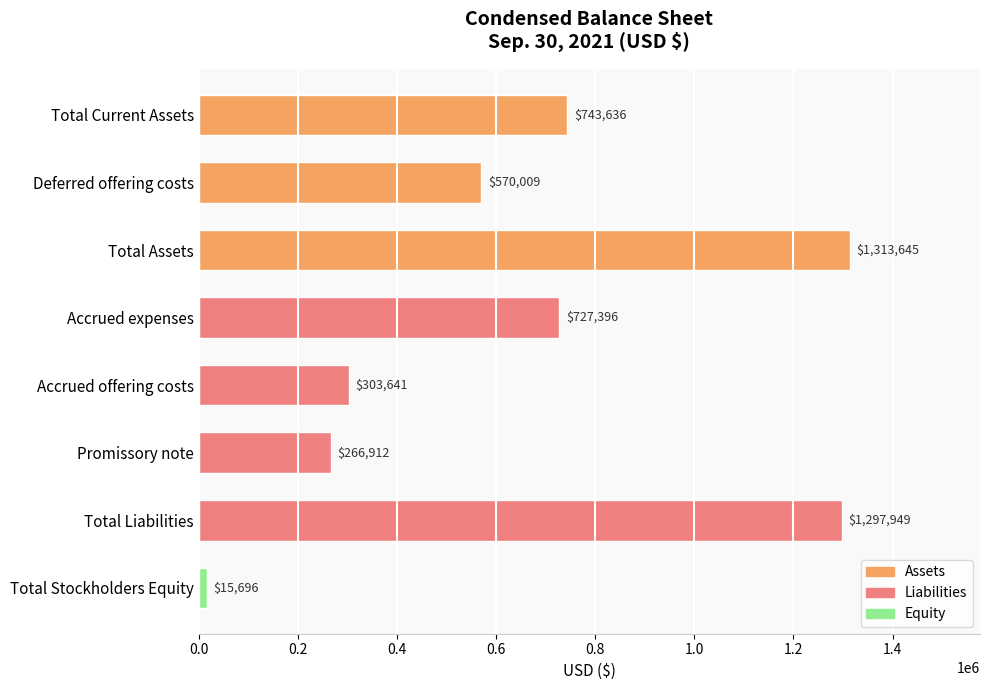

At which label is the value closest to 664670?

Accrued expenses